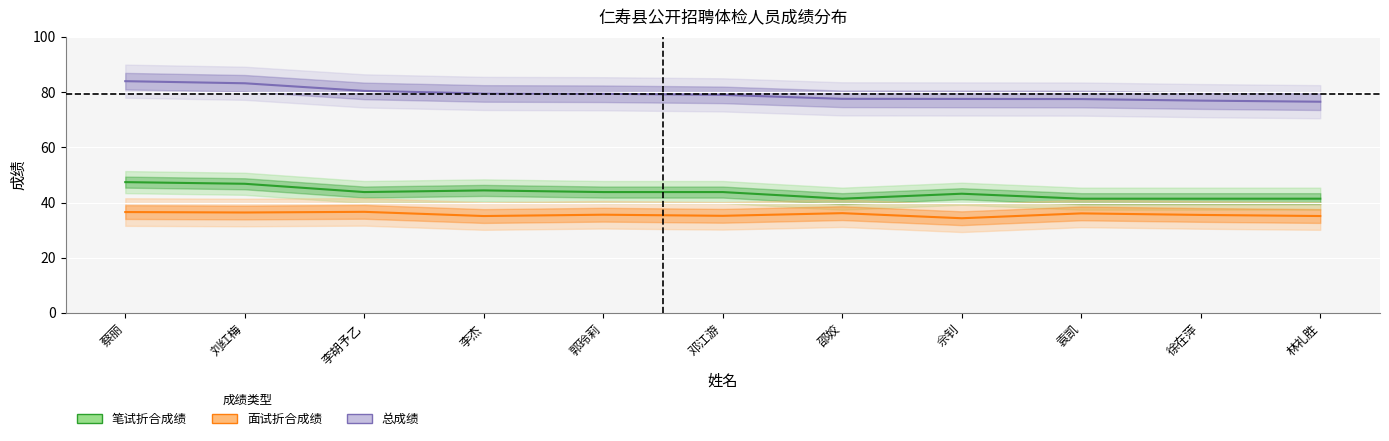

How many lines are shown in the chart?

3